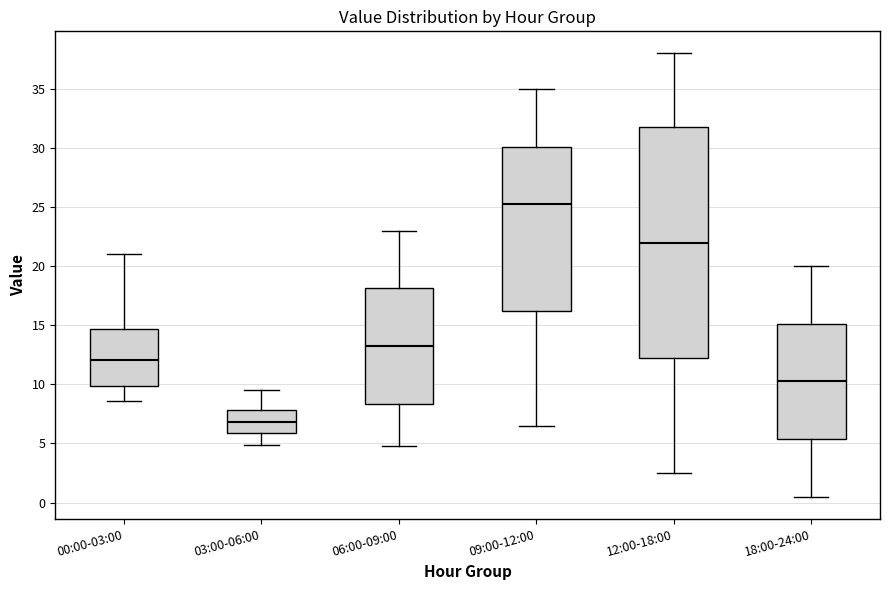

Reading left to right, transcribe this box plot: for each box, give where its median line is, the range the box spans, and where its two whiskers end, as read against the y-axis. The values are not printed on the chart, so give them approximately, as read against the axis.

00:00-03:00: median 12.0, box 10.0 to 14.5, whiskers 8.5 to 21.0
03:00-06:00: median 7.0, box 6.0 to 8.0, whiskers 5.0 to 9.5
06:00-09:00: median 13.5, box 8.5 to 18.0, whiskers 5.0 to 23.0
09:00-12:00: median 25.5, box 16.5 to 30.0, whiskers 6.5 to 35.0
12:00-18:00: median 22.0, box 12.5 to 32.0, whiskers 2.5 to 38.0
18:00-24:00: median 10.5, box 5.5 to 15.0, whiskers 0.5 to 20.0